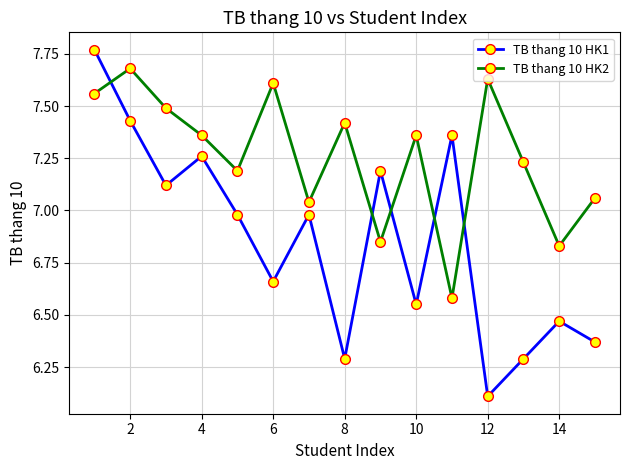

How many interior local peaks does the TB thang 10 HK1 series have?

5